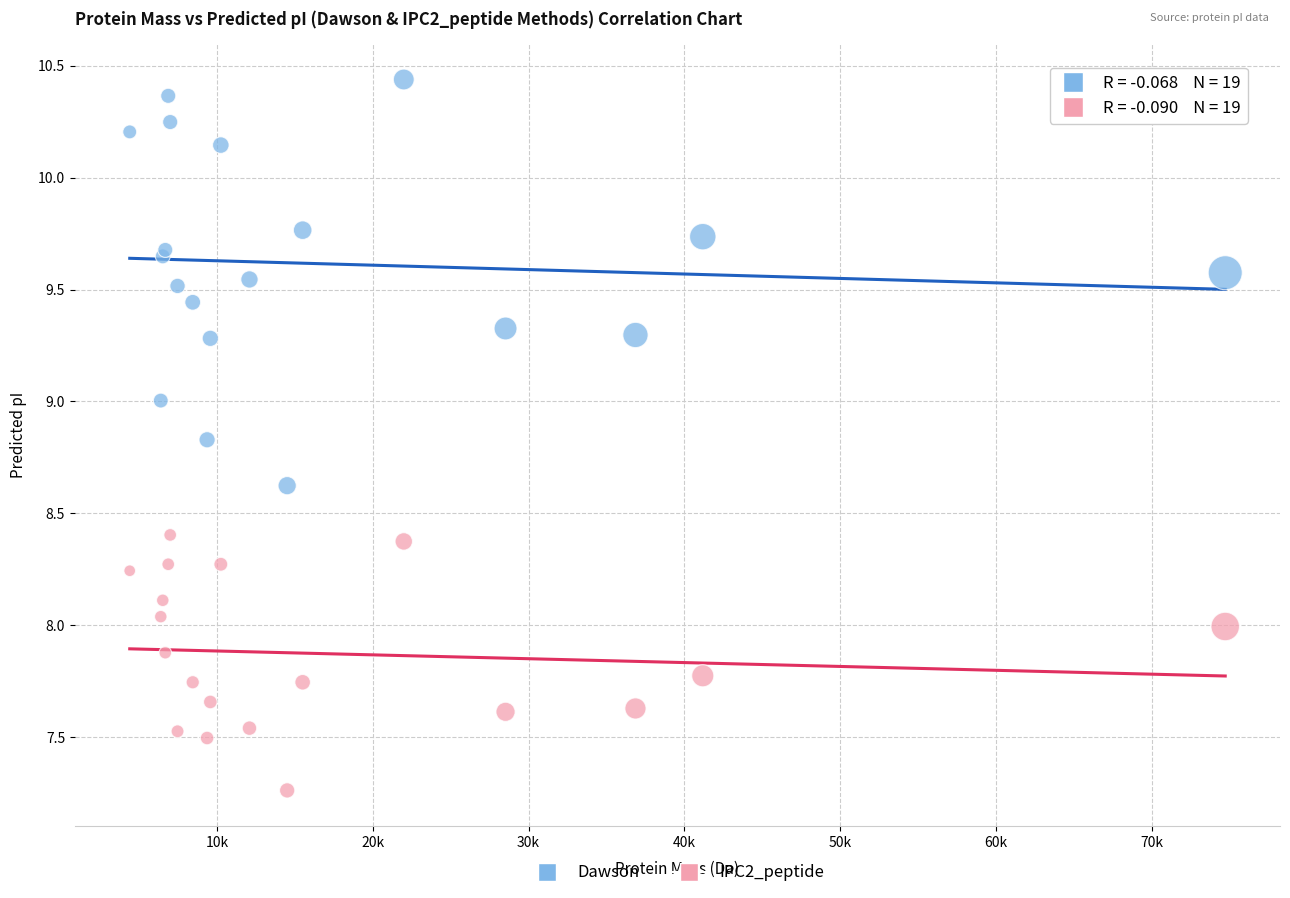

Which series contains the lowest Y value?

IPC2_peptide